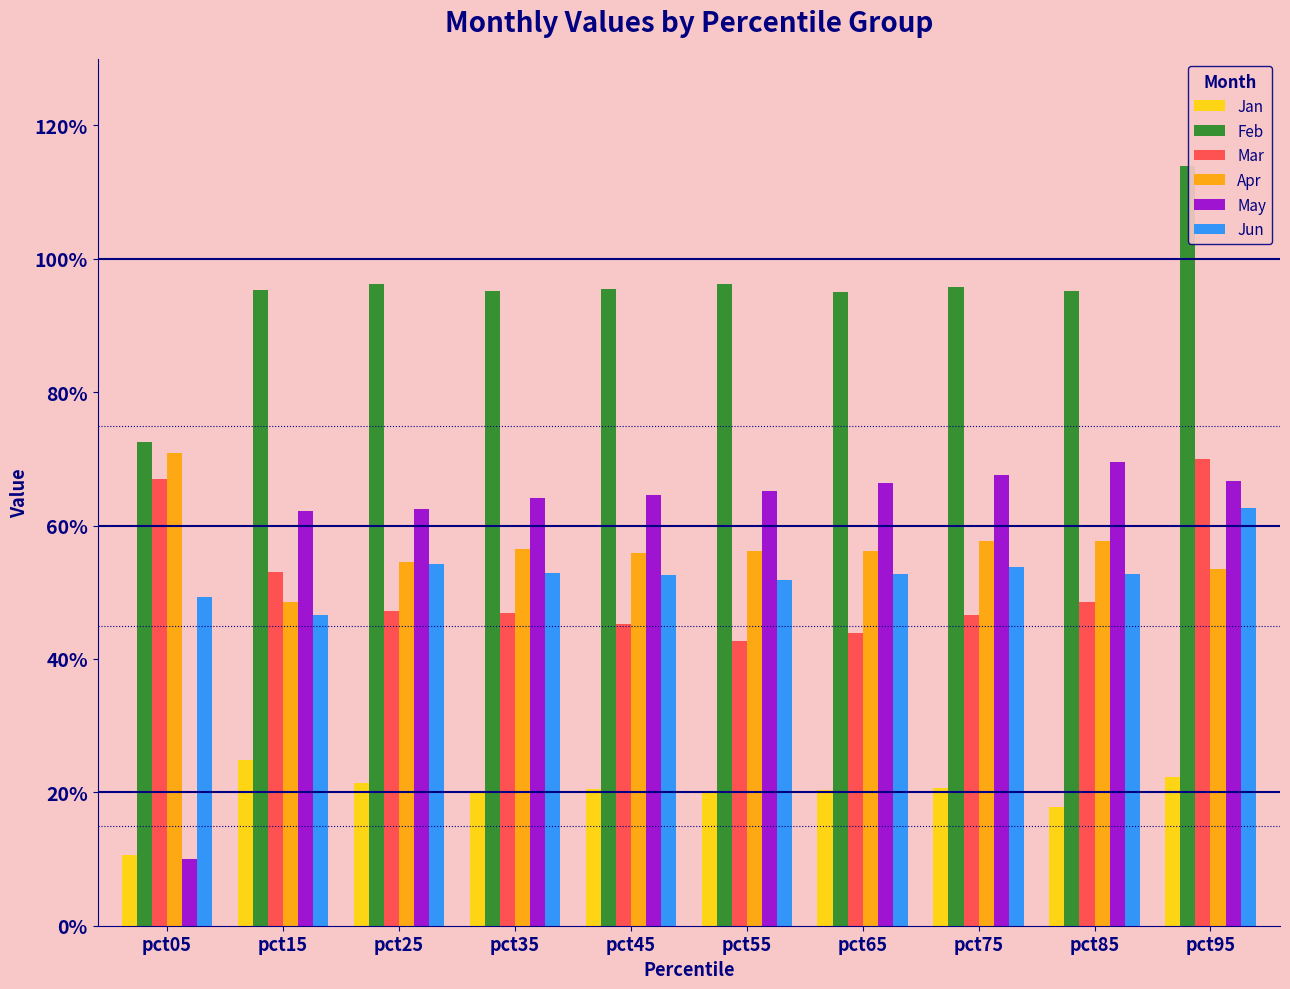

Reading left to right, list all the values displayed in this chart.

Jan: 0.1	0.2	0.2	0.2	0.2	0.2	0.2	0.2	0.2	0.2
Feb: 0.7	1.0	1.0	1.0	1.0	1.0	1.0	1.0	1.0	1.1
Mar: 0.7	0.5	0.5	0.5	0.5	0.4	0.4	0.5	0.5	0.7
Apr: 0.7	0.5	0.5	0.6	0.6	0.6	0.6	0.6	0.6	0.5
May: 0.1	0.6	0.6	0.6	0.6	0.7	0.7	0.7	0.7	0.7
Jun: 0.5	0.5	0.5	0.5	0.5	0.5	0.5	0.5	0.5	0.6